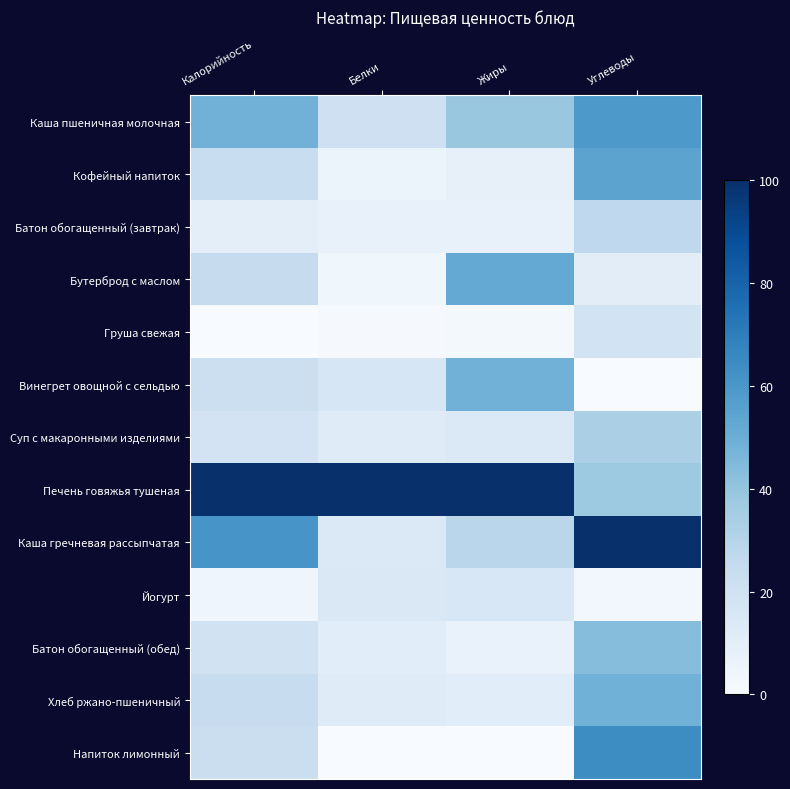

Rank the series by their maximum value, from highest to lowest.

Печень говяжья тушеная, Каша гречневая рассыпчатая, Напиток лимонный, Каша пшеничная молочная, Кофейный напиток, Бутерброд с маслом, Хлеб ржано-пшеничный, Винегрет овощной с сельдью, Батон обогащенный (обед), Суп с макаронными изделиями, Батон обогащенный (завтрак), Груша свежая, Йогурт